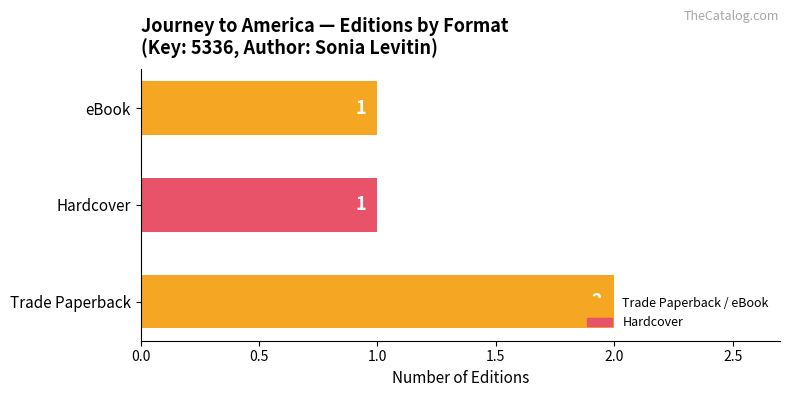

At which category does the chart reach its peak across all series?

Trade Paperback